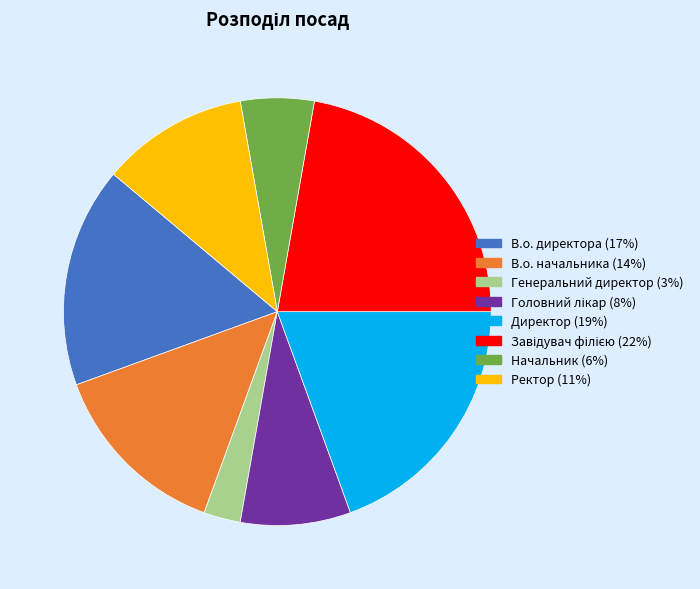

How many slices are in this pie chart?

8